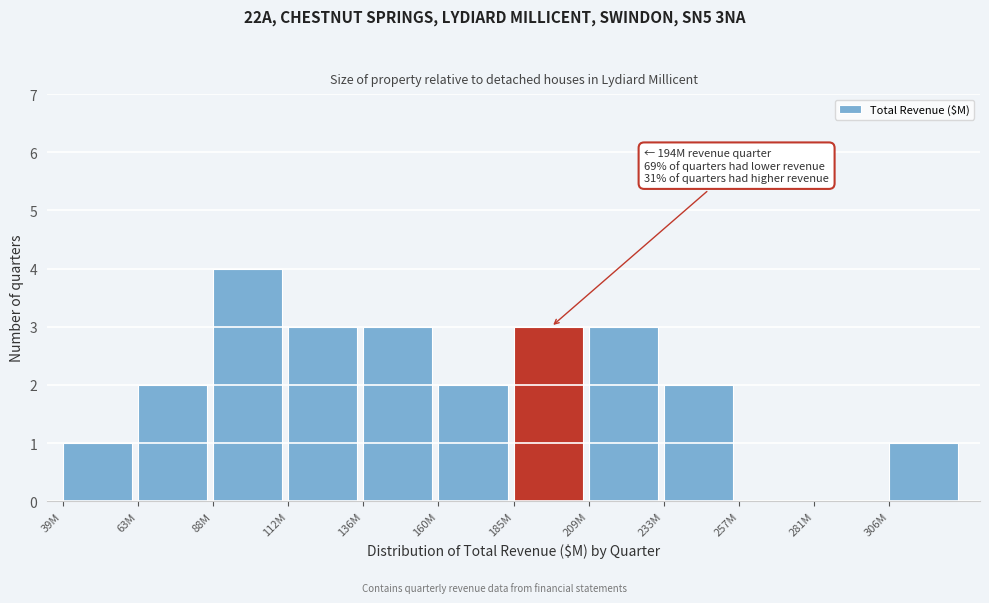

Reading right to left, what are all the values shown in this chart?

306M=1	281M=0	257M=0	233M=2	209M=3	185M=3	160M=2	136M=3	112M=3	88M=4	63M=2	39M=1